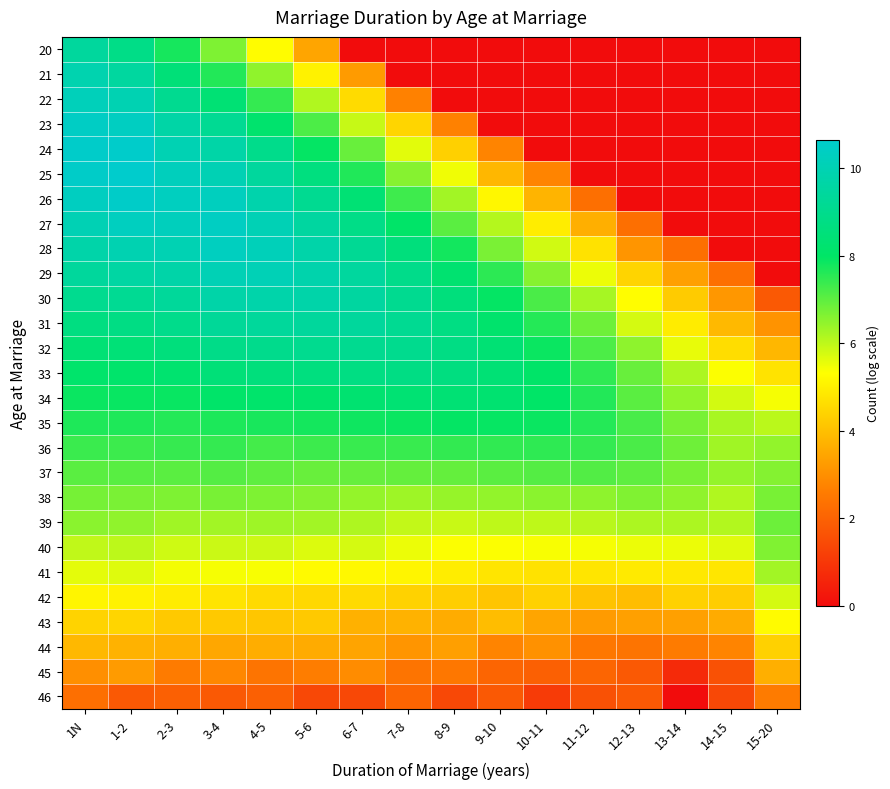

Reading left to right, list all the values displayed in this chart.

20: 1N=9.4	1-2=8.9	2-3=7.7	3-4=6.7	4-5=5.3	5-6=3.5	6-7=0.0	7-8=0.0	8-9=0.0	9-10=0.0	10-11=0.0	11-12=0.0	12-13=0.0	13-14=0.0	14-15=0.0	15-20=0.0
21: 1N=9.9	1-2=9.5	2-3=8.4	3-4=7.6	4-5=6.5	5-6=5.1	6-7=3.3	7-8=0.0	8-9=0.0	9-10=0.0	10-11=0.0	11-12=0.0	12-13=0.0	13-14=0.0	14-15=0.0	15-20=0.0
22: 1N=10.2	1-2=10.0	2-3=9.1	3-4=8.4	4-5=7.4	5-6=6.1	6-7=4.6	7-8=2.7	8-9=0.0	9-10=0.0	10-11=0.0	11-12=0.0	12-13=0.0	13-14=0.0	14-15=0.0	15-20=0.0
23: 1N=10.4	1-2=10.4	2-3=9.7	3-4=9.2	4-5=8.2	5-6=7.2	6-7=5.9	7-8=4.5	8-9=2.7	9-10=0.0	10-11=0.0	11-12=0.0	12-13=0.0	13-14=0.0	14-15=0.0	15-20=0.0
24: 1N=10.6	1-2=10.6	2-3=10.0	3-4=9.7	4-5=8.9	5-6=7.9	6-7=6.9	7-8=5.6	8-9=4.4	9-10=2.8	10-11=0.0	11-12=0.0	12-13=0.0	13-14=0.0	14-15=0.0	15-20=0.0
25: 1N=10.5	1-2=10.6	2-3=10.2	3-4=10.0	4-5=9.4	5-6=8.6	6-7=7.6	7-8=6.6	8-9=5.5	9-10=3.8	10-11=2.8	11-12=0.0	12-13=0.0	13-14=0.0	14-15=0.0	15-20=0.0
26: 1N=10.3	1-2=10.6	2-3=10.3	3-4=10.3	4-5=9.8	5-6=9.1	6-7=8.4	7-8=7.3	8-9=6.3	9-10=5.2	10-11=3.8	11-12=2.3	12-13=0.0	13-14=0.0	14-15=0.0	15-20=0.0
27: 1N=10.0	1-2=10.3	2-3=10.2	3-4=10.4	4-5=10.1	5-6=9.5	6-7=8.8	7-8=8.1	8-9=7.0	9-10=6.1	10-11=5.0	11-12=3.7	12-13=2.3	13-14=0.0	14-15=0.0	15-20=0.0
28: 1N=9.7	1-2=9.9	2-3=10.0	3-4=10.3	4-5=10.1	5-6=9.7	6-7=9.2	7-8=8.6	8-9=7.8	9-10=6.7	10-11=5.8	11-12=4.7	12-13=3.1	13-14=2.3	14-15=0.0	15-20=0.0
29: 1N=9.4	1-2=9.6	2-3=9.7	3-4=10.1	4-5=10.1	5-6=9.8	6-7=9.4	7-8=8.9	8-9=8.2	9-10=7.5	10-11=6.6	11-12=5.5	12-13=4.4	13-14=3.4	14-15=2.3	15-20=0.0
30: 1N=9.1	1-2=9.2	2-3=9.3	3-4=9.7	4-5=9.8	5-6=9.7	6-7=9.5	7-8=9.1	8-9=8.6	9-10=7.9	10-11=7.2	11-12=6.3	12-13=5.3	13-14=4.3	14-15=3.2	15-20=1.8
31: 1N=8.7	1-2=8.8	2-3=9.0	3-4=9.3	4-5=9.4	5-6=9.4	6-7=9.4	7-8=9.1	8-9=8.7	9-10=8.2	10-11=7.6	11-12=6.8	12-13=5.8	13-14=4.9	14-15=3.9	15-20=3.1
32: 1N=8.4	1-2=8.4	2-3=8.6	3-4=8.9	4-5=9.0	5-6=9.1	6-7=9.1	7-8=9.0	8-9=8.8	9-10=8.4	10-11=7.9	11-12=7.2	12-13=6.5	13-14=5.6	14-15=4.6	15-20=3.8
33: 1N=8.1	1-2=8.1	2-3=8.2	3-4=8.5	4-5=8.6	5-6=8.6	6-7=8.7	7-8=8.8	8-9=8.7	9-10=8.4	10-11=8.0	11-12=7.5	12-13=6.9	13-14=6.2	14-15=5.3	15-20=4.7
34: 1N=7.9	1-2=7.9	2-3=7.9	3-4=8.1	4-5=8.1	5-6=8.2	6-7=8.3	7-8=8.3	8-9=8.4	9-10=8.3	10-11=8.0	11-12=7.6	12-13=7.0	13-14=6.5	14-15=5.8	15-20=5.4
35: 1N=7.7	1-2=7.7	2-3=7.6	3-4=7.7	4-5=7.7	5-6=7.8	6-7=7.8	7-8=7.9	8-9=7.9	9-10=7.9	10-11=7.9	11-12=7.6	12-13=7.2	13-14=6.7	14-15=6.2	15-20=6.0
36: 1N=7.4	1-2=7.4	2-3=7.4	3-4=7.4	4-5=7.3	5-6=7.4	6-7=7.4	7-8=7.4	8-9=7.4	9-10=7.5	10-11=7.5	11-12=7.4	12-13=7.2	13-14=6.8	14-15=6.3	15-20=6.5
37: 1N=7.0	1-2=7.1	2-3=7.0	3-4=7.1	4-5=7.0	5-6=6.9	6-7=6.9	7-8=6.9	8-9=6.9	9-10=7.0	10-11=7.1	11-12=7.1	12-13=7.0	13-14=6.7	14-15=6.4	15-20=6.6
38: 1N=6.8	1-2=6.7	2-3=6.7	3-4=6.7	4-5=6.7	5-6=6.6	6-7=6.4	7-8=6.3	8-9=6.4	9-10=6.5	10-11=6.5	11-12=6.5	12-13=6.6	13-14=6.5	14-15=6.2	15-20=6.7
39: 1N=6.5	1-2=6.5	2-3=6.3	3-4=6.3	4-5=6.3	5-6=6.3	6-7=6.2	7-8=6.0	8-9=5.9	9-10=6.0	10-11=6.0	11-12=6.1	12-13=6.2	13-14=6.2	14-15=6.1	15-20=6.8
40: 1N=6.0	1-2=6.0	2-3=5.8	3-4=5.9	4-5=5.8	5-6=5.7	6-7=5.8	7-8=5.5	8-9=5.3	9-10=5.3	10-11=5.4	11-12=5.4	12-13=5.5	13-14=5.5	14-15=5.6	15-20=6.6
41: 1N=5.6	1-2=5.7	2-3=5.4	3-4=5.4	4-5=5.4	5-6=5.2	6-7=5.2	7-8=5.1	8-9=5.0	9-10=4.8	10-11=4.7	11-12=4.8	12-13=4.9	13-14=4.9	14-15=4.8	15-20=6.3
42: 1N=5.1	1-2=5.1	2-3=4.9	3-4=4.8	4-5=4.6	5-6=4.5	6-7=4.6	7-8=4.4	8-9=4.3	9-10=4.1	10-11=4.4	11-12=4.1	12-13=4.0	13-14=4.4	14-15=4.3	15-20=5.8
43: 1N=4.4	1-2=4.5	2-3=4.2	3-4=4.2	4-5=4.1	5-6=4.2	6-7=3.7	7-8=3.7	8-9=3.6	9-10=4.0	10-11=3.5	11-12=3.3	12-13=3.4	13-14=3.4	14-15=3.6	15-20=5.2
44: 1N=3.9	1-2=3.7	2-3=3.7	3-4=3.5	4-5=3.6	5-6=3.6	6-7=3.4	7-8=3.1	8-9=3.3	9-10=2.8	10-11=3.0	11-12=2.5	12-13=2.4	13-14=2.6	14-15=2.8	15-20=4.4
45: 1N=3.0	1-2=3.3	2-3=2.6	3-4=2.8	4-5=2.4	5-6=2.6	6-7=2.9	7-8=2.4	8-9=2.5	9-10=2.1	10-11=1.9	11-12=2.1	12-13=1.8	13-14=0.7	14-15=1.6	15-20=3.7
46: 1N=2.3	1-2=1.8	2-3=1.9	3-4=1.8	4-5=1.9	5-6=1.4	6-7=1.4	7-8=2.1	8-9=1.4	9-10=1.8	10-11=1.1	11-12=1.6	12-13=1.8	13-14=0.0	14-15=1.4	15-20=2.6